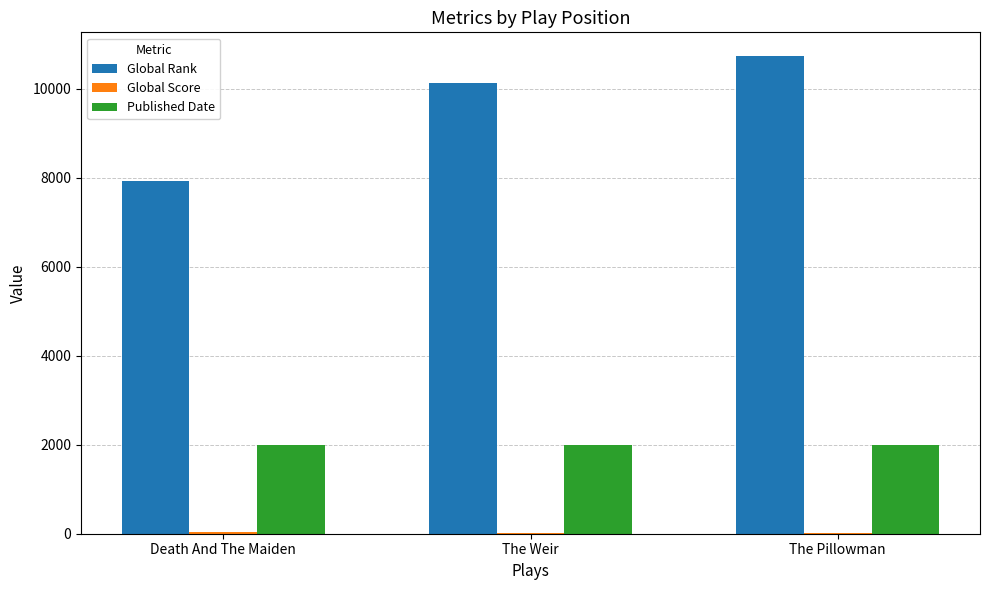

Which series has the largest total across all categories?

Global Rank